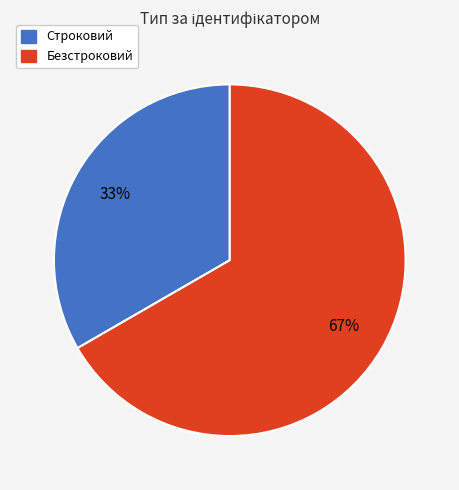

Is it true that Строковий is 43% of the pie?

False